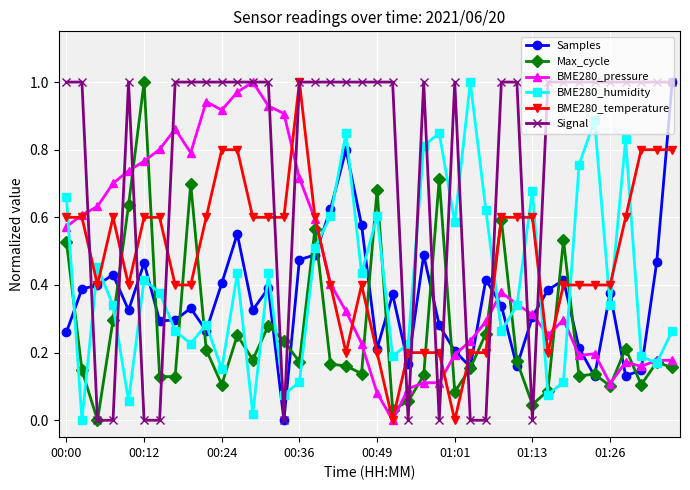

How many intersections are there between BME280_humidity and Signal?

14